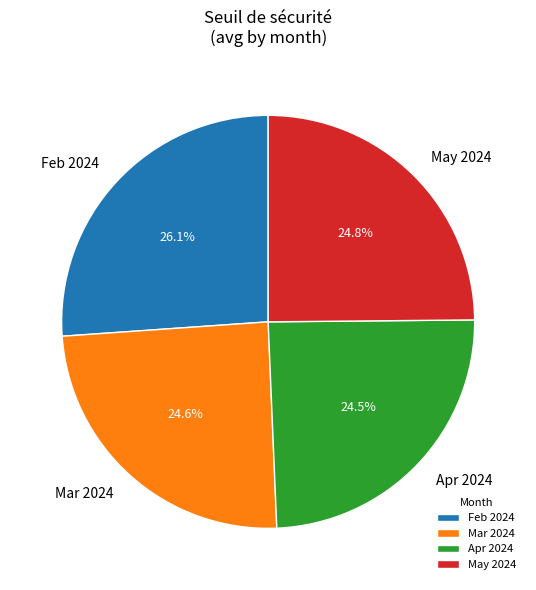

Between Feb 2024 and Mar 2024, which is larger?

Feb 2024